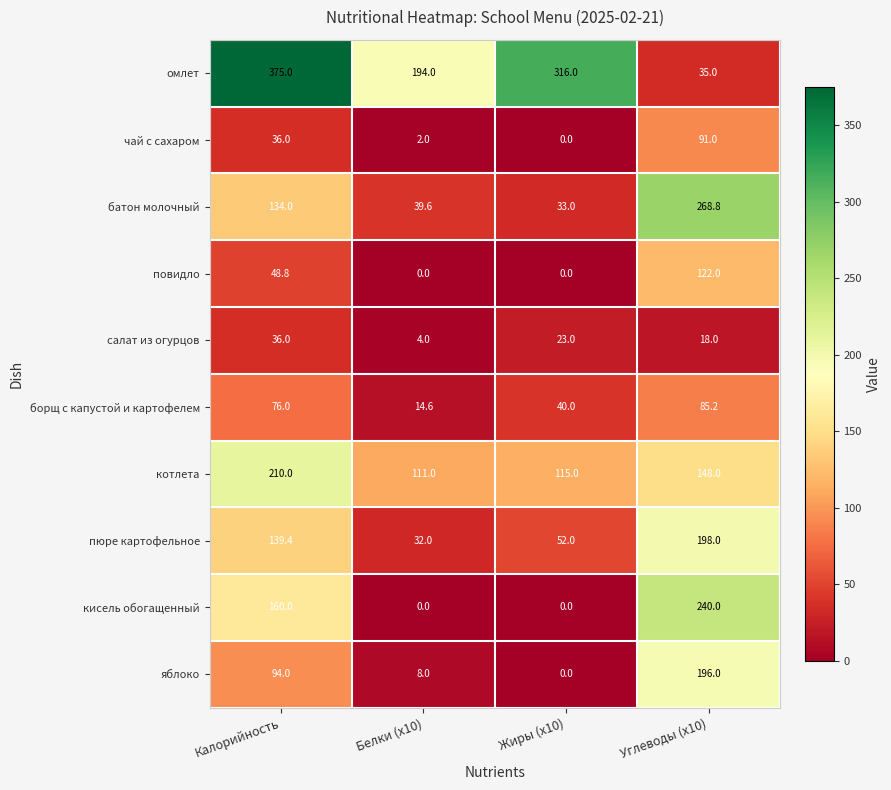

What is the difference between the maximum and minimum values in the пюре картофельное series?

166.0